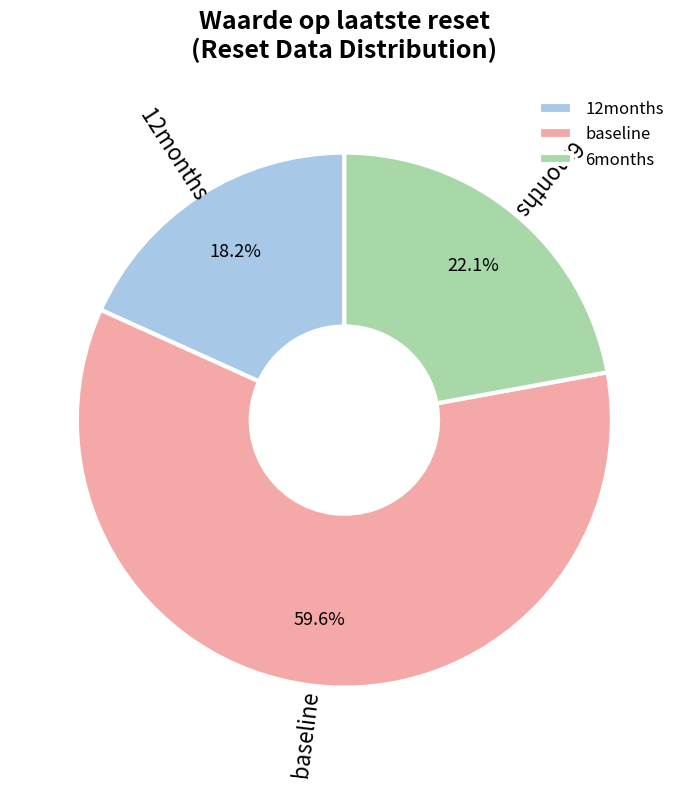

To the nearest percent, what is the difference between the largest and smallest slice percentages?

41%